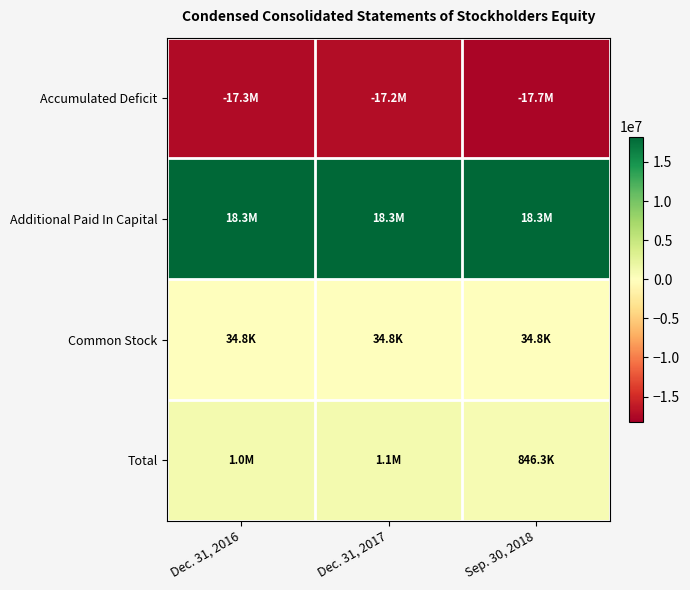

What is the total value across all series at Dec. 31, 2016?

2013616